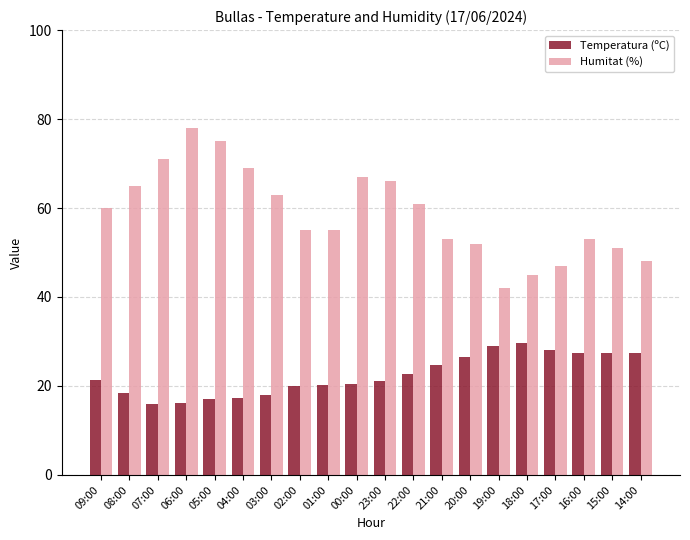

Is the value of Temperatura (ºC) at 23:00 greater than the value of Humitat (%) at 23:00?

No